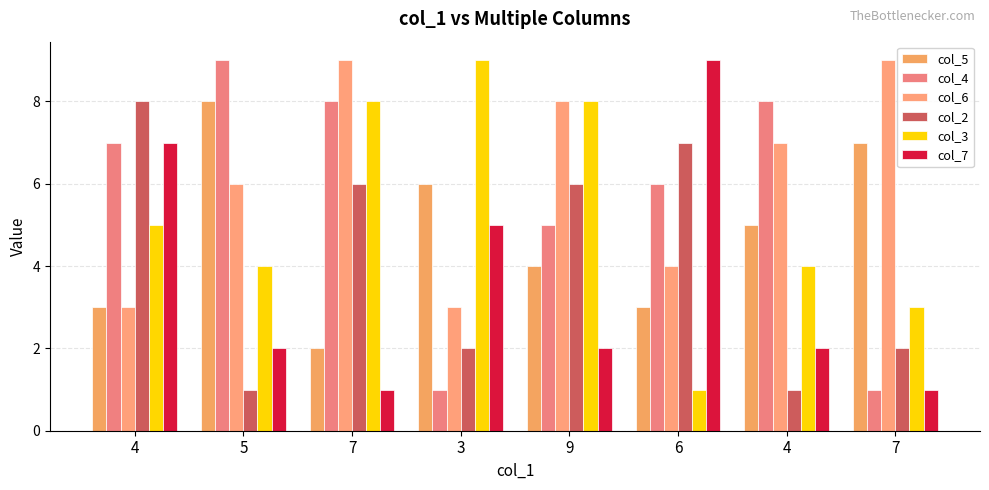

Does the chart contain any negative values?

No